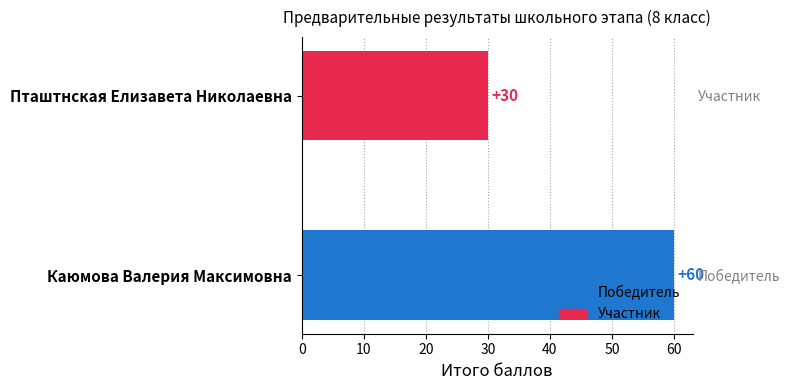

What is the value of the 1st bar from the left?

60